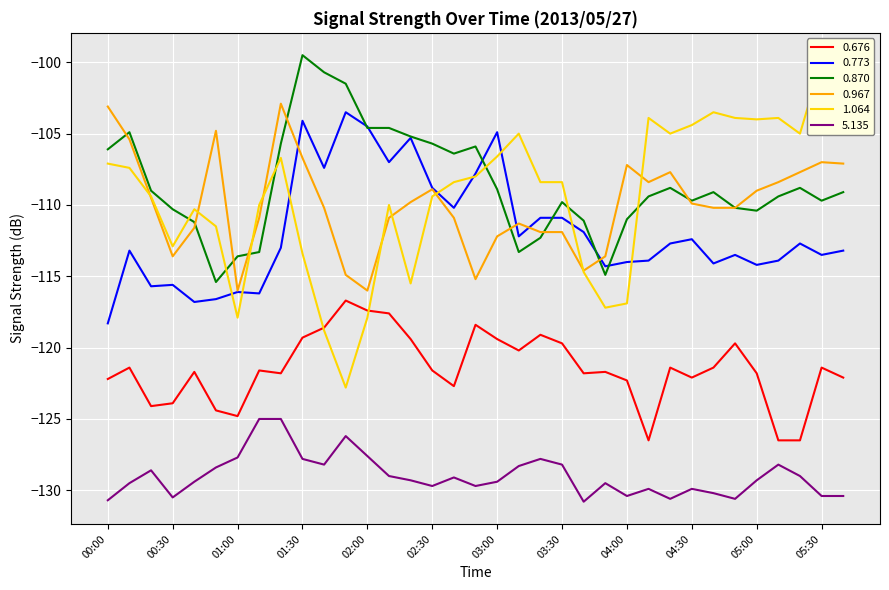

At which label is 0.773 closest to -110?

02:40